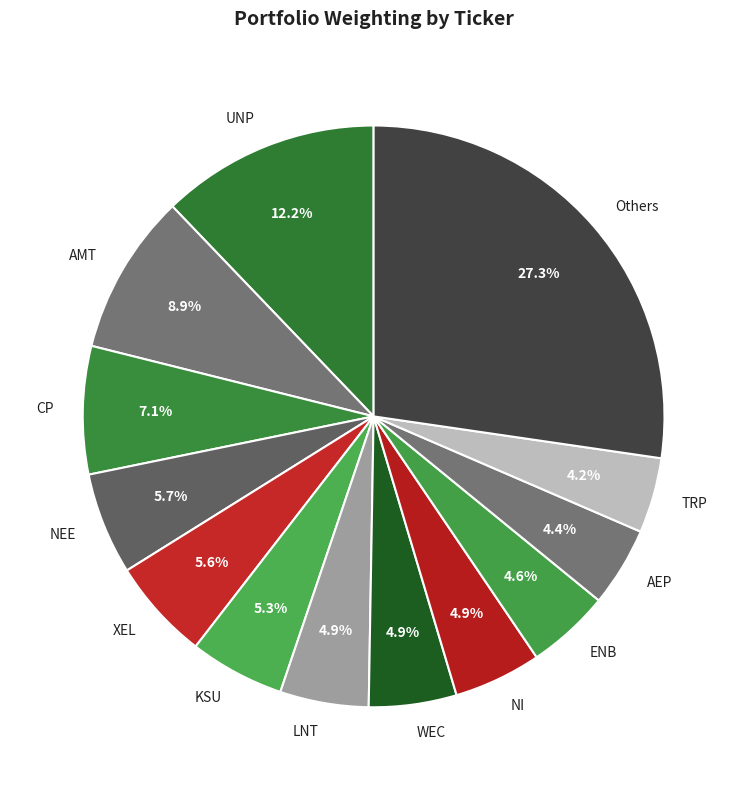

What portion of the pie excludes XEL?

94.4%